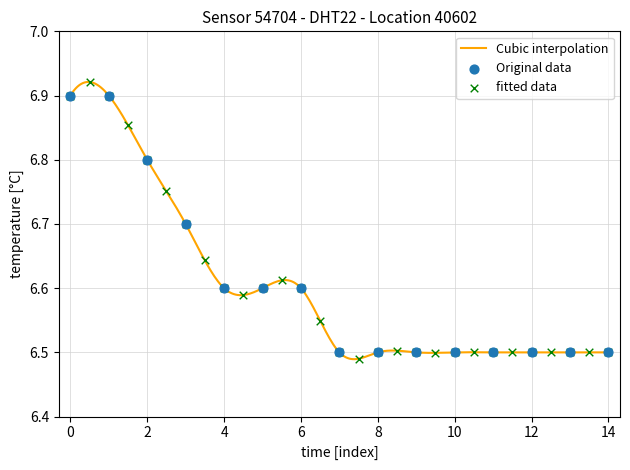

What is the change in value from 4 to 10?

-0.1